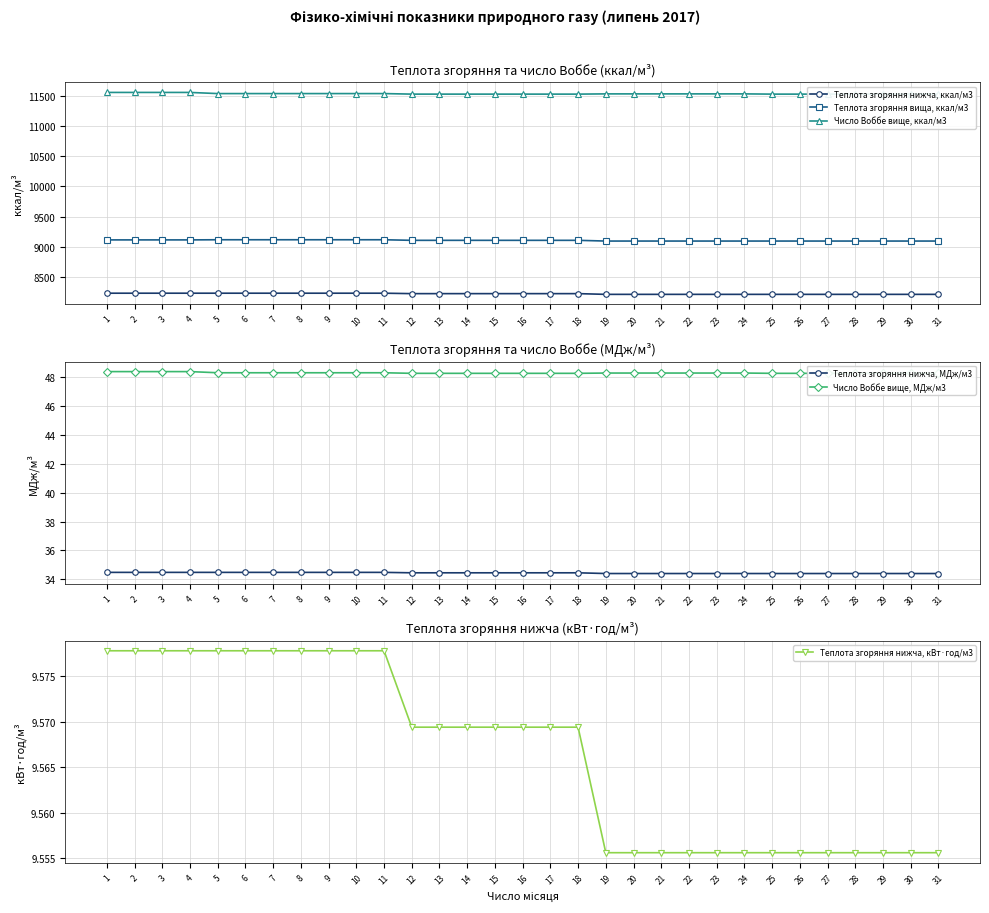

How many values in the Теплота згоряння вища, ккал/м3 series exceed 9109?

18